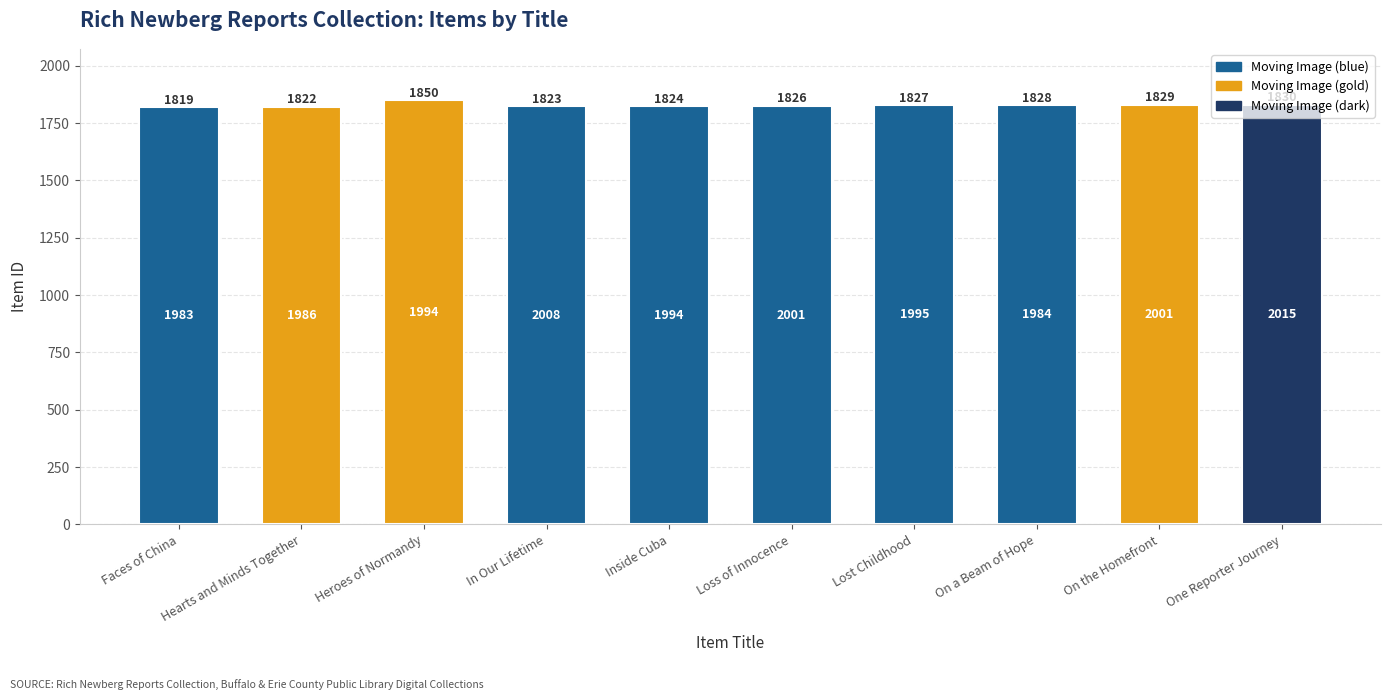

At which label does the data first exceed 1827?

Heroes of Normandy